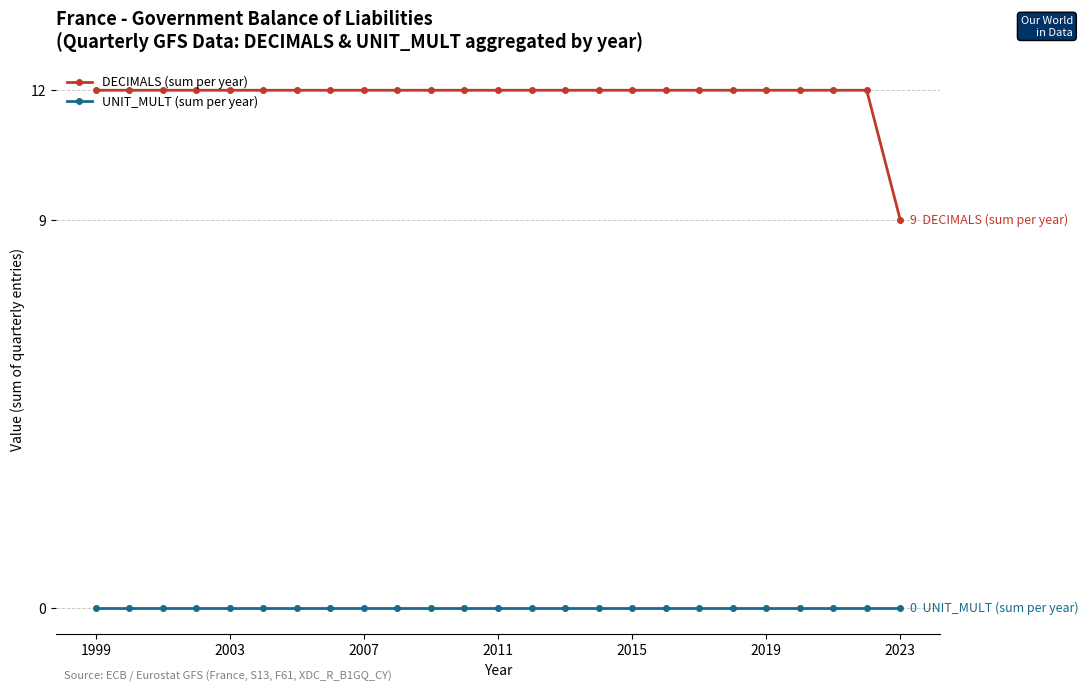

What is the lowest value of the DECIMALS (sum per year) series?

9